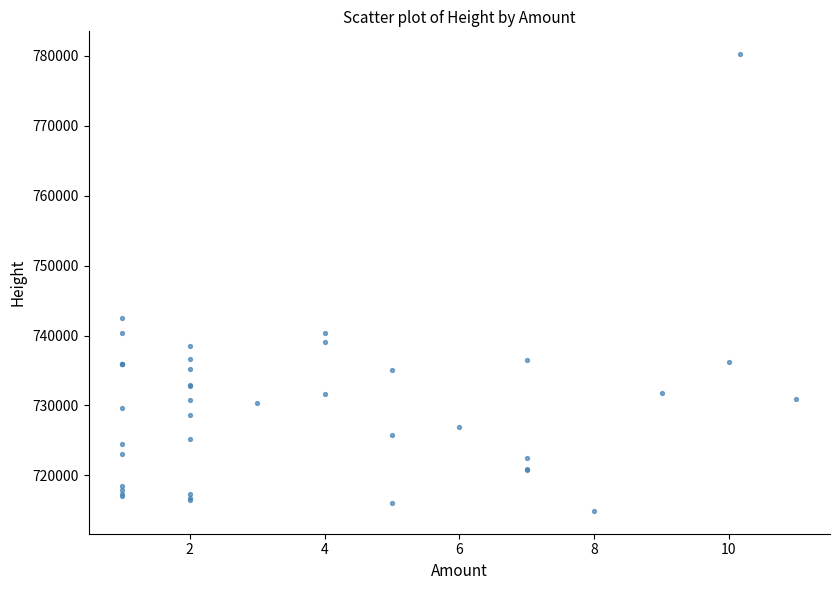

What Y value in the scatter plot is closest to 747580?

742494